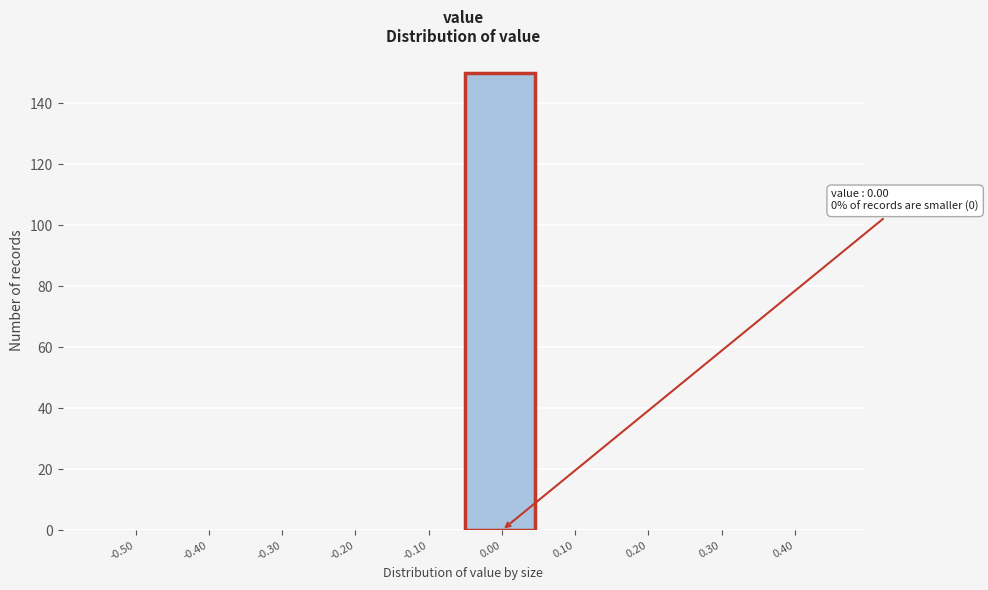

Reading left to right, transcribe all the data shown in this chart.

-0.50=0	-0.40=0	-0.30=0	-0.20=0	-0.10=0	0.00=150	0.10=0	0.20=0	0.30=0	0.40=0